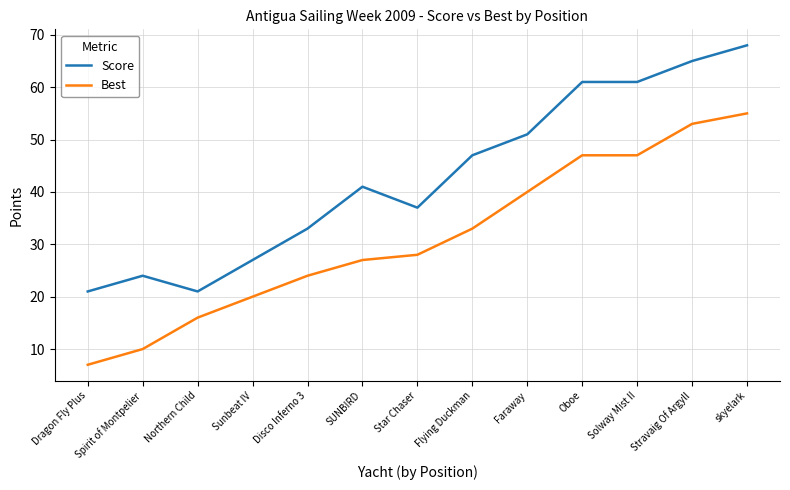

Read the Best value at Star Chaser, to the nearest 5.

30